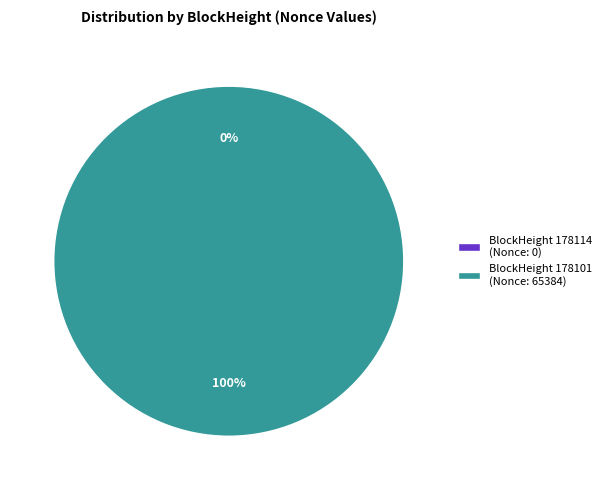

To the nearest percent, what portion does 178101 represent?

100%